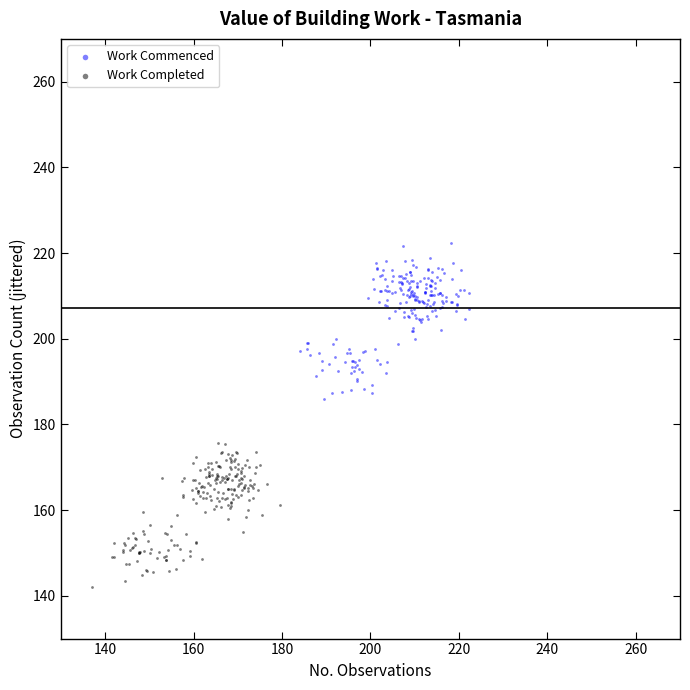

Which series contains the lowest Y value?

Work Completed